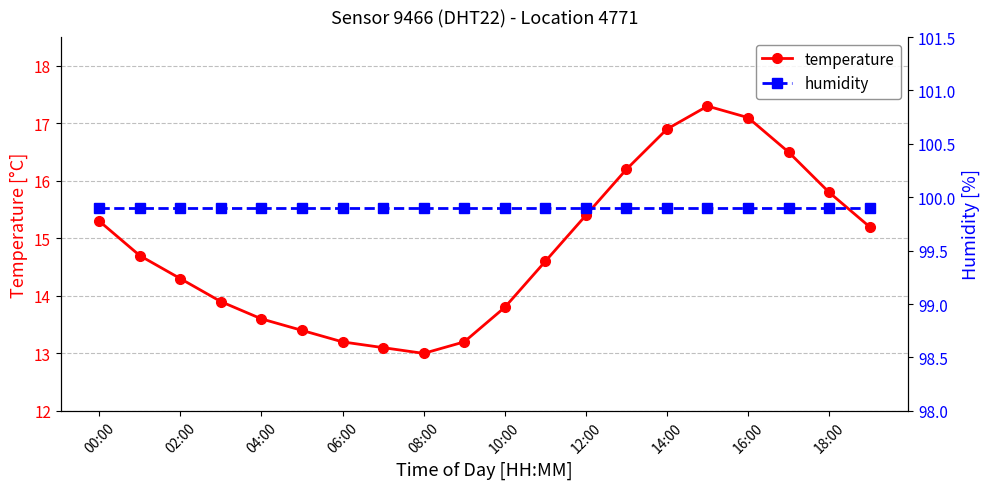

What is the minimum value for humidity?

99.9